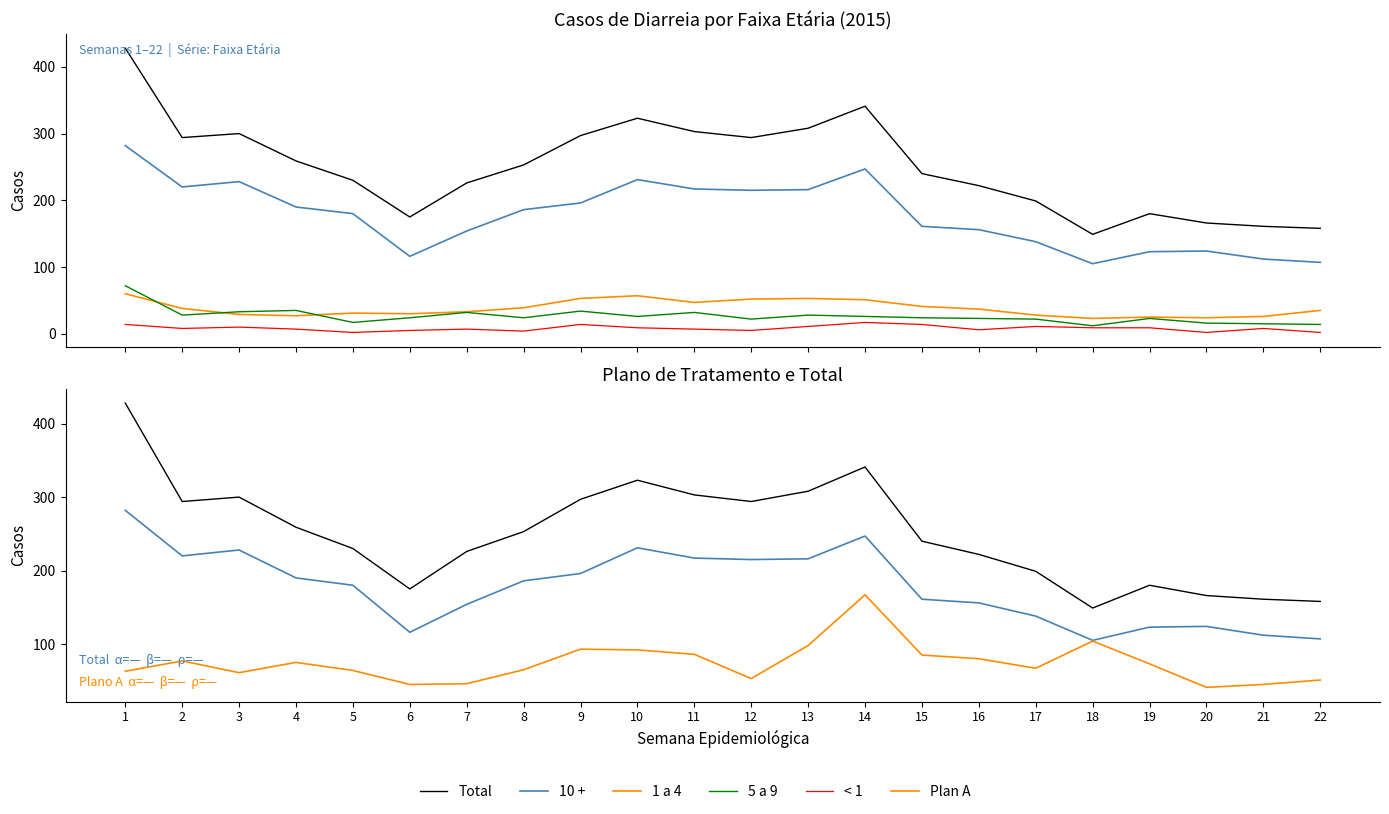

Reading left to right, what are all the values shown in this chart?

Total: 428	294	300	259	230	175	226	253	297	323	303	294	308	341	240	222	199	149	180	166	161	158
10 +: 282	220	228	190	180	116	154	186	196	231	217	215	216	247	161	156	138	105	123	124	112	107
1 a 4: 60	38	29	27	31	30	33	39	53	57	47	52	53	51	41	37	28	23	25	24	26	35
5 a 9: 72	28	33	35	17	24	32	24	34	26	32	22	28	26	24	23	22	12	23	16	15	14
< 1: 14	8	10	7	2	5	7	4	14	9	7	5	11	17	14	6	11	9	9	2	8	2
Plan A: 63	77	61	75	64	45	46	65	93	92	86	53	98	167	85	80	67	104	73	41	45	51